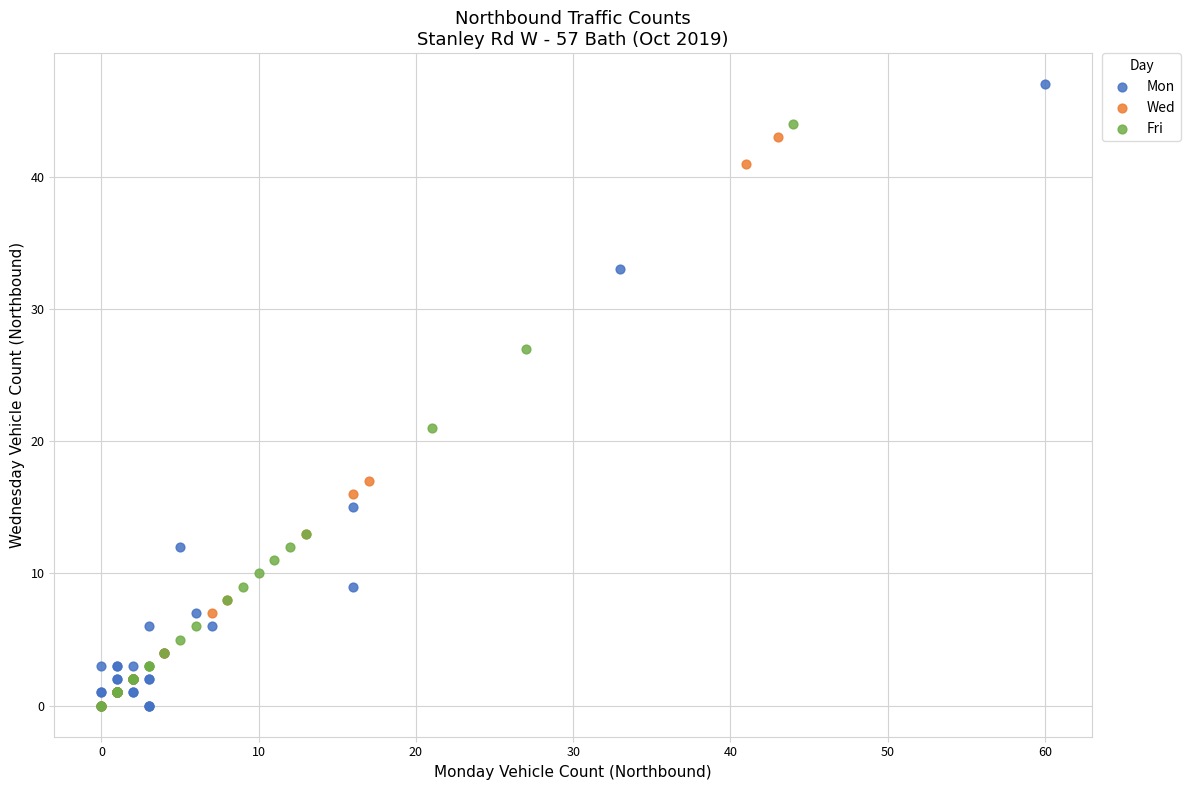

Which series contains the highest Y value?

Mon